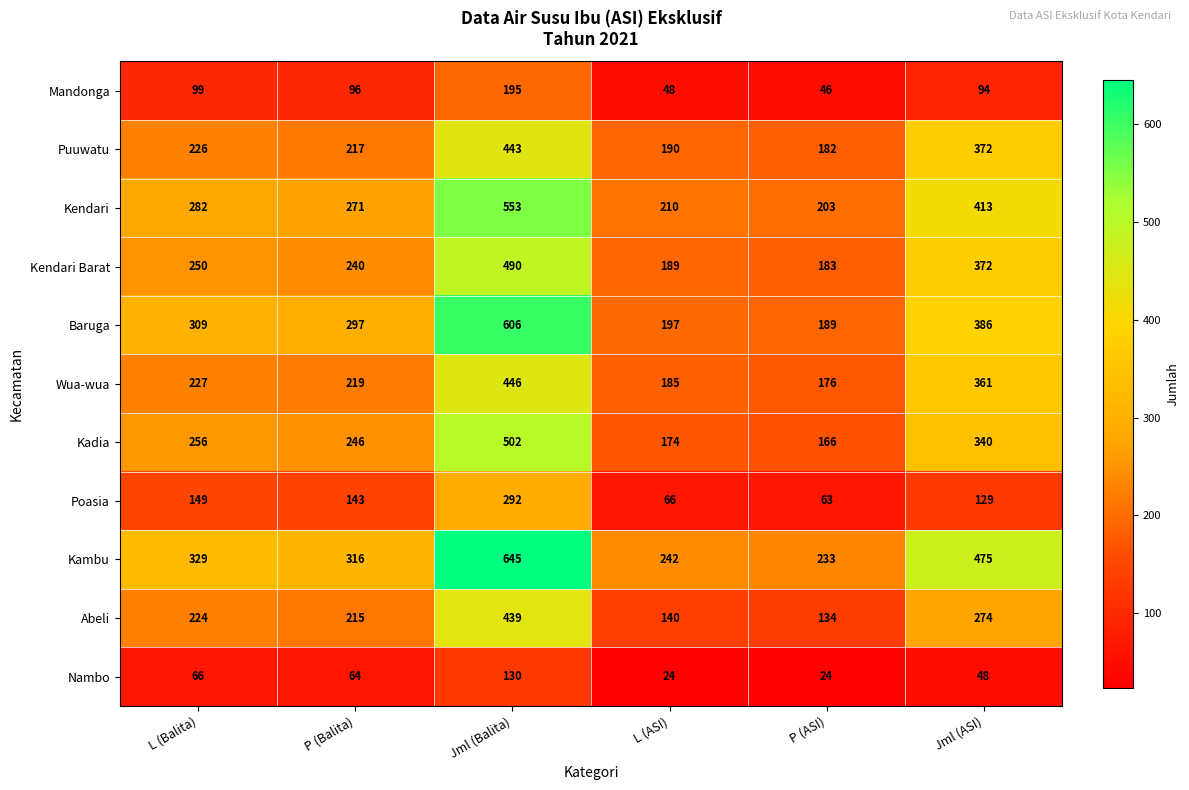

What is the minimum value shown in the chart?

24